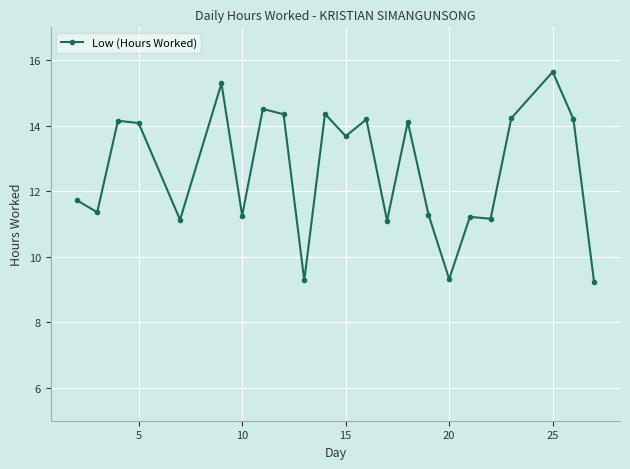

What is the smallest value displayed?

9.2